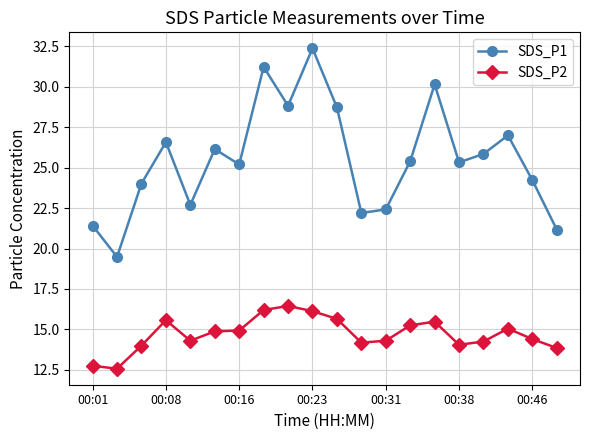

True or false: SDS_P2 and SDS_P1 cross at least once.

False